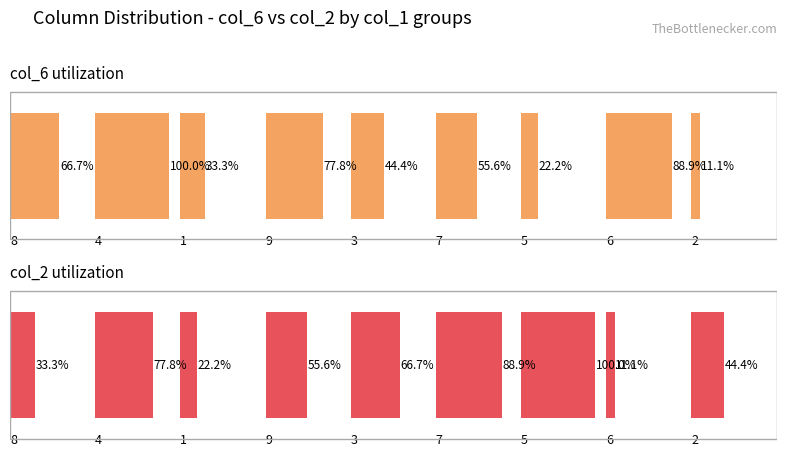

How many values in the col_6 utilization series are below 55?

4